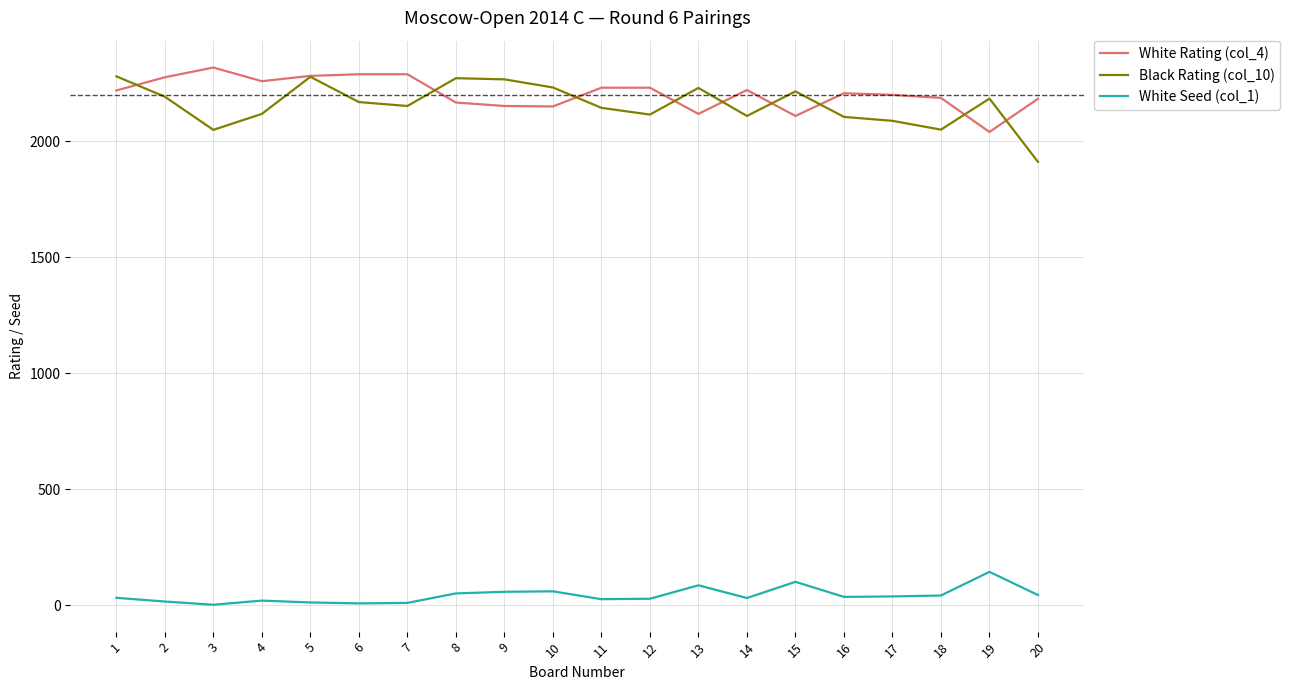

What is the greatest value displayed?

2319